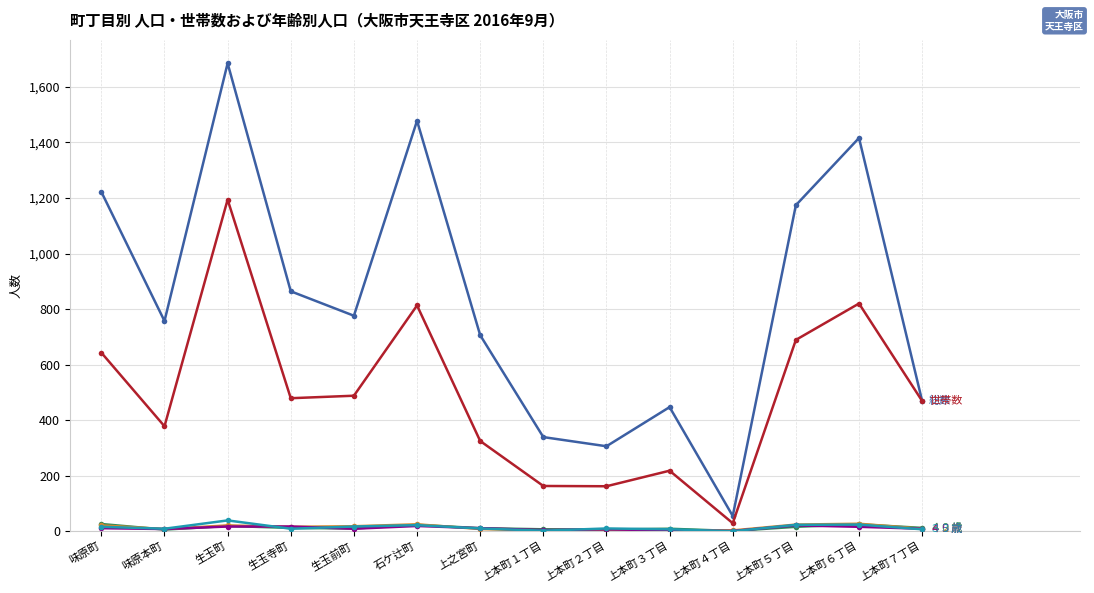

Which label corresponds to the largest value in the chart?

生玉町